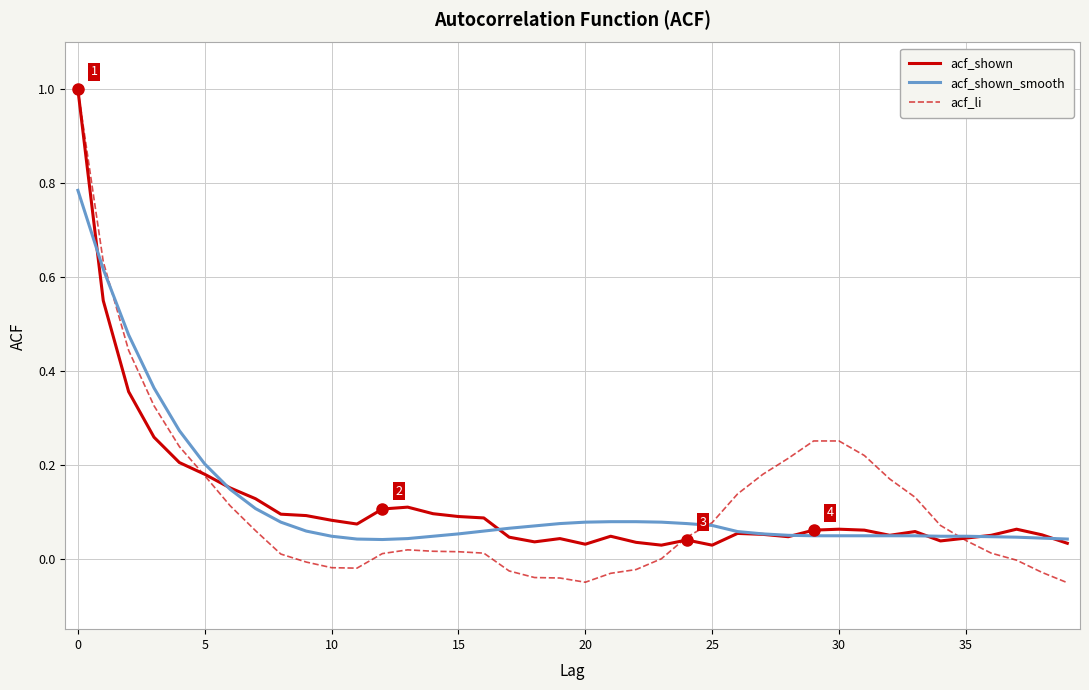

What is the maximum value shown in the chart?

1.0